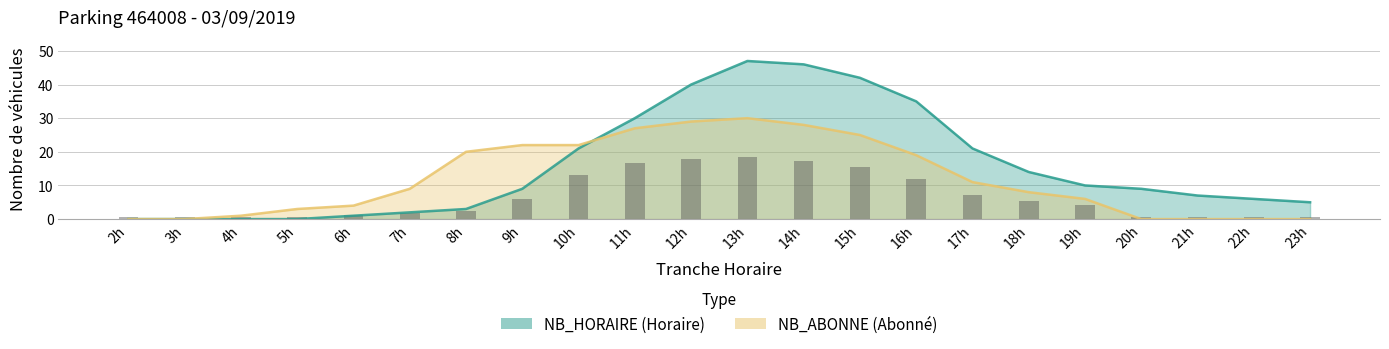

Is the value of NB_ABONNE at 16h greater than the value of NB_HORAIRE at 6h?

Yes